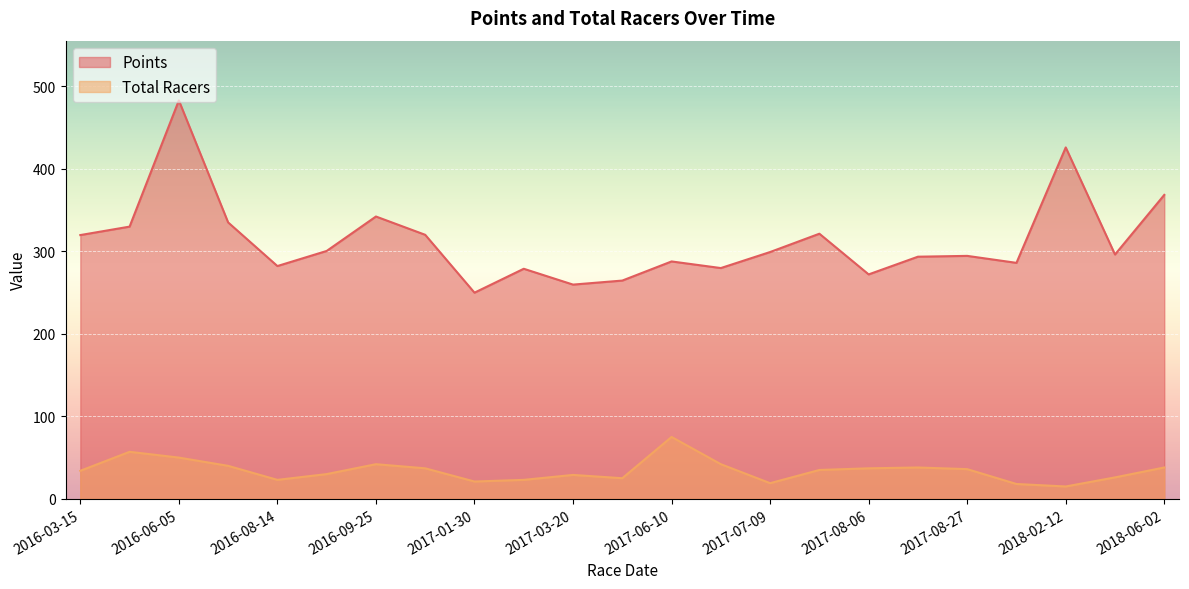

Rank the series at 2017-05-28 from highest to lowest value.

Points, Total Racers